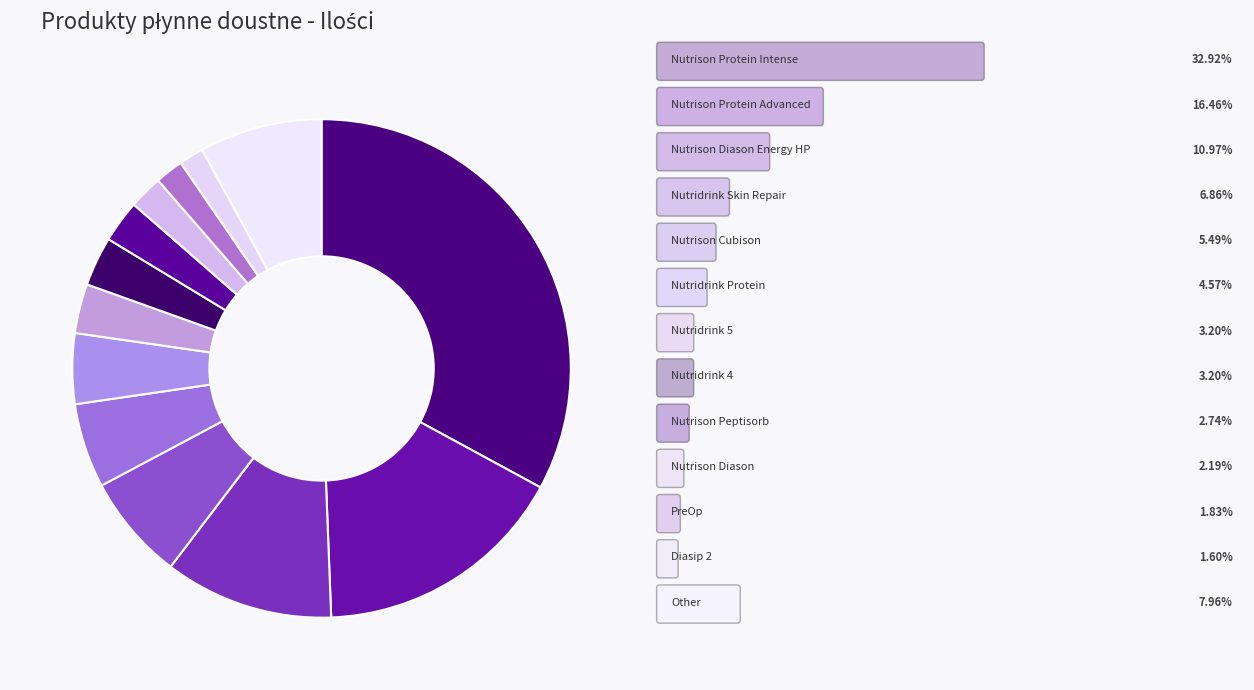

Count the number of slices in the pie.

13